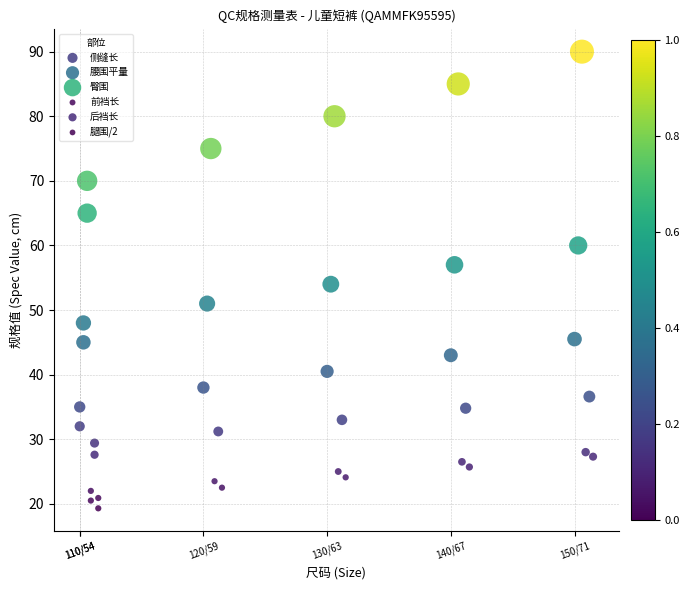

What are all the series names shown in the legend?

侧缝长, 腰围平量, 臀围, 前裆长, 后裆长, 腿围/2